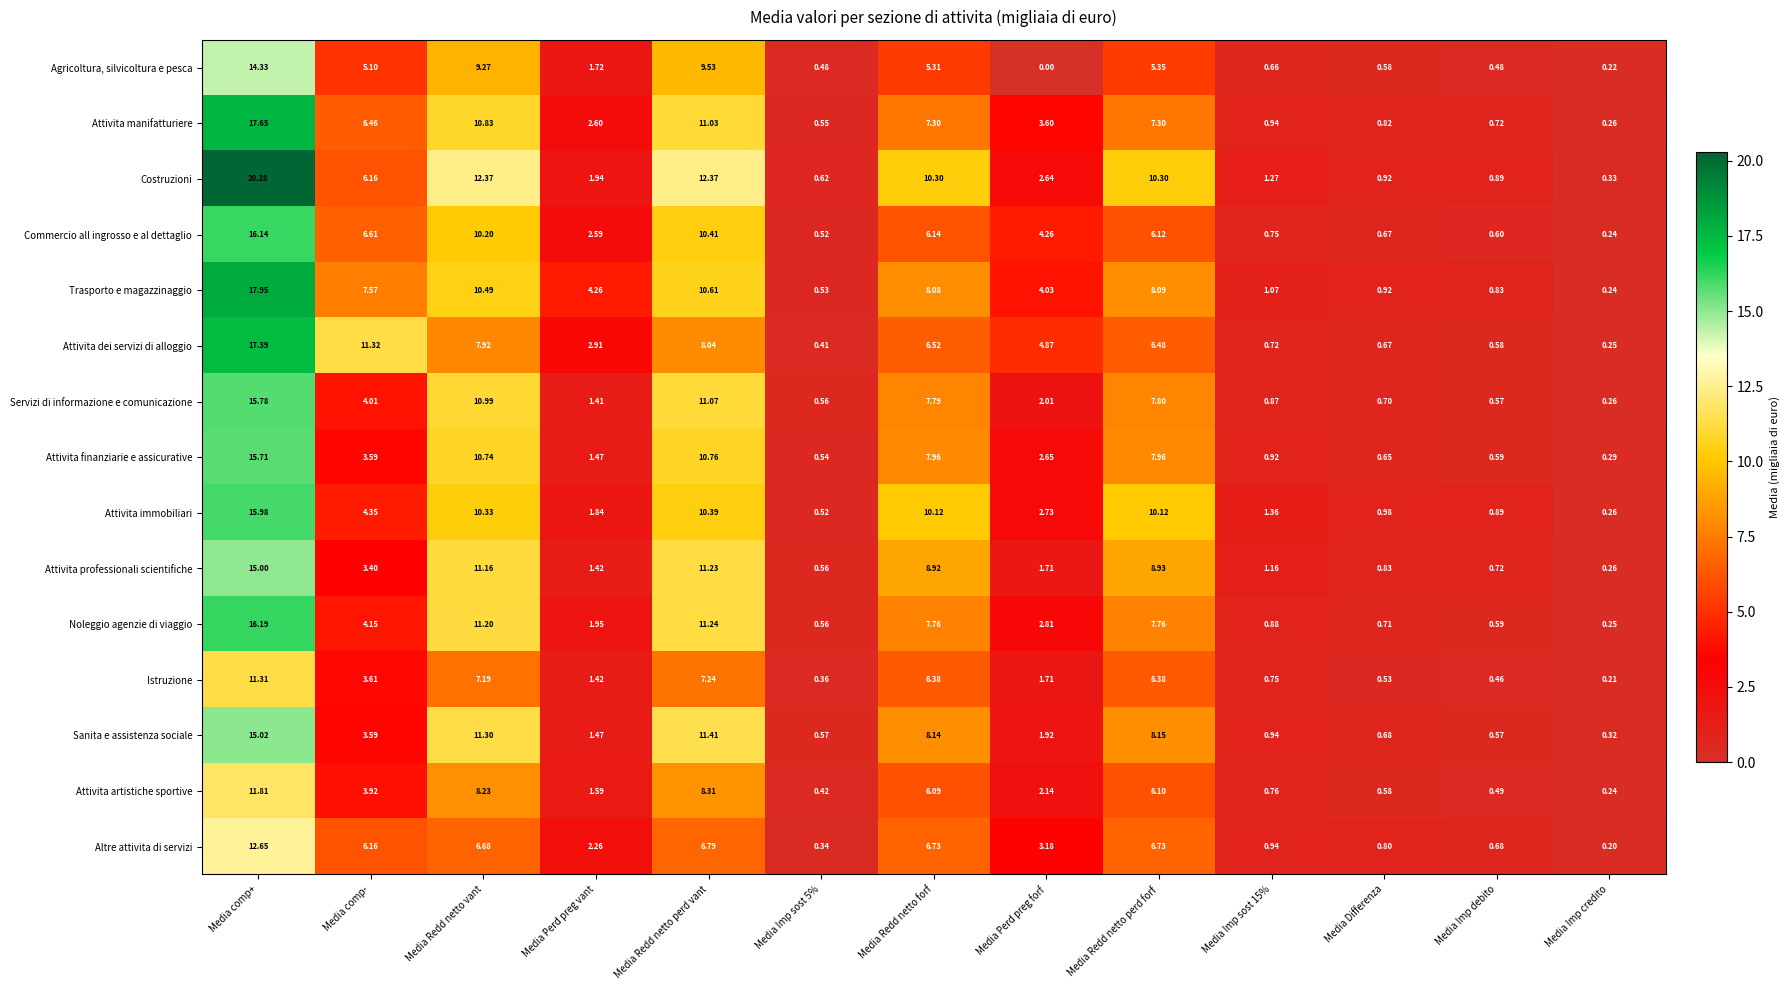

Where does the Trasporto e magazzinaggio series first go above 4?

Media comp+